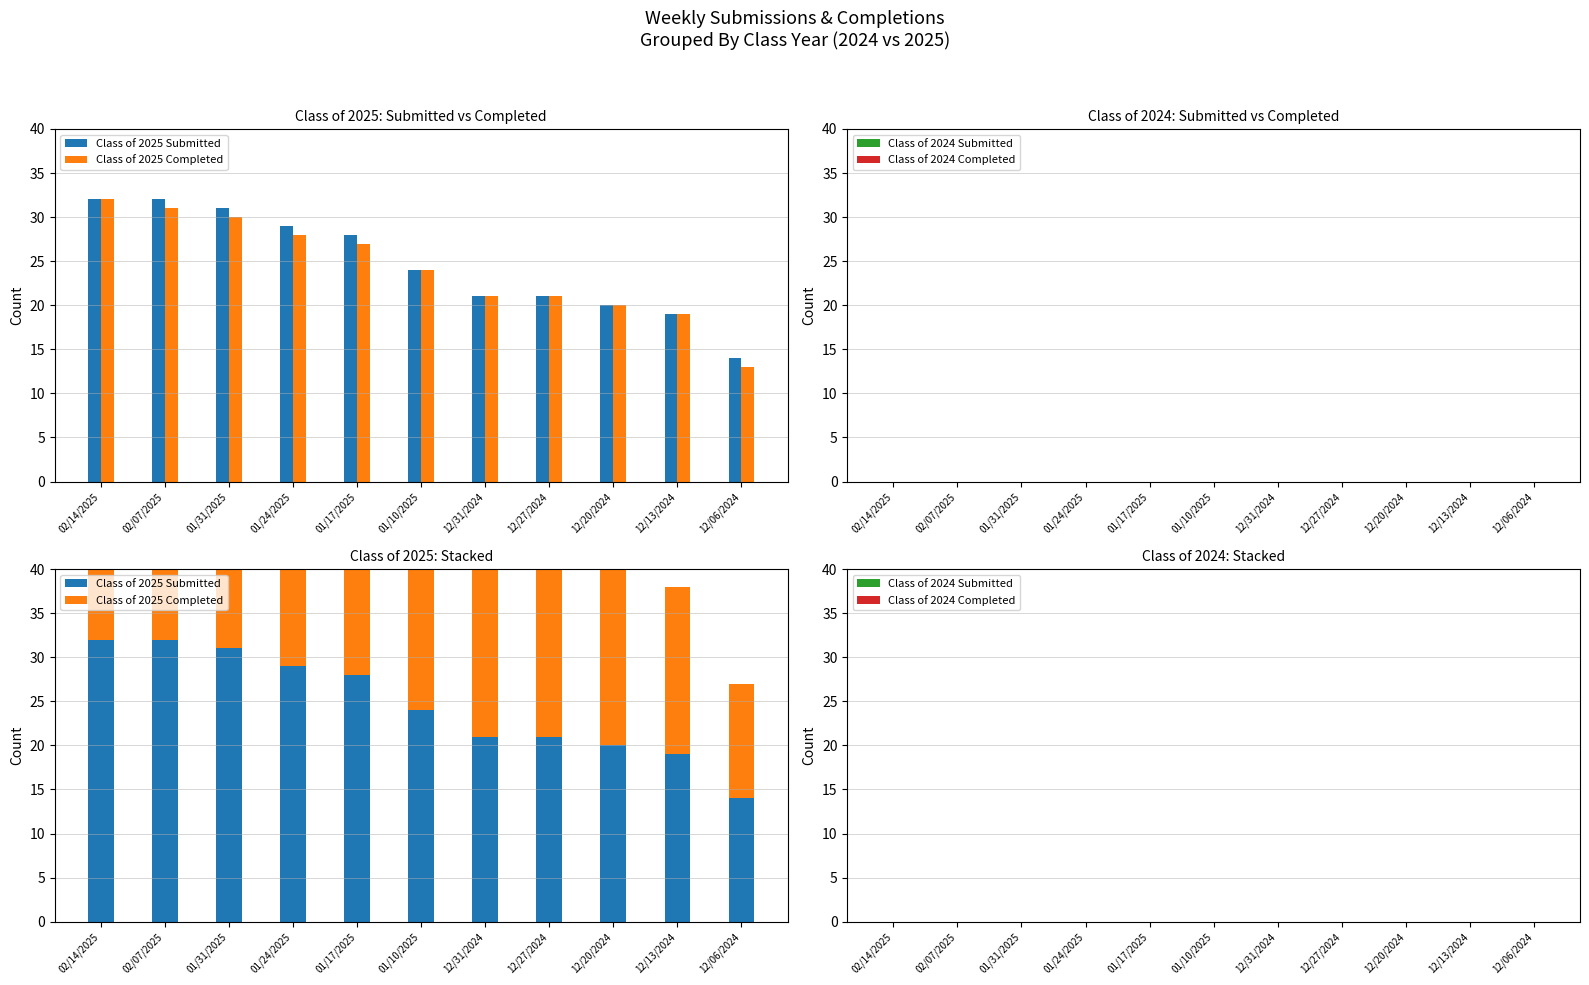

Reading left to right, extract all data points from this chart.

Class of 2025 Submitted: 32	32	31	29	28	24	21	21	20	19	14
Class of 2025 Completed: 32	31	30	28	27	24	21	21	20	19	13
Class of 2024 Submitted: 0	0	0	0	0	0	0	0	0	0	0
Class of 2024 Completed: 0	0	0	0	0	0	0	0	0	0	0